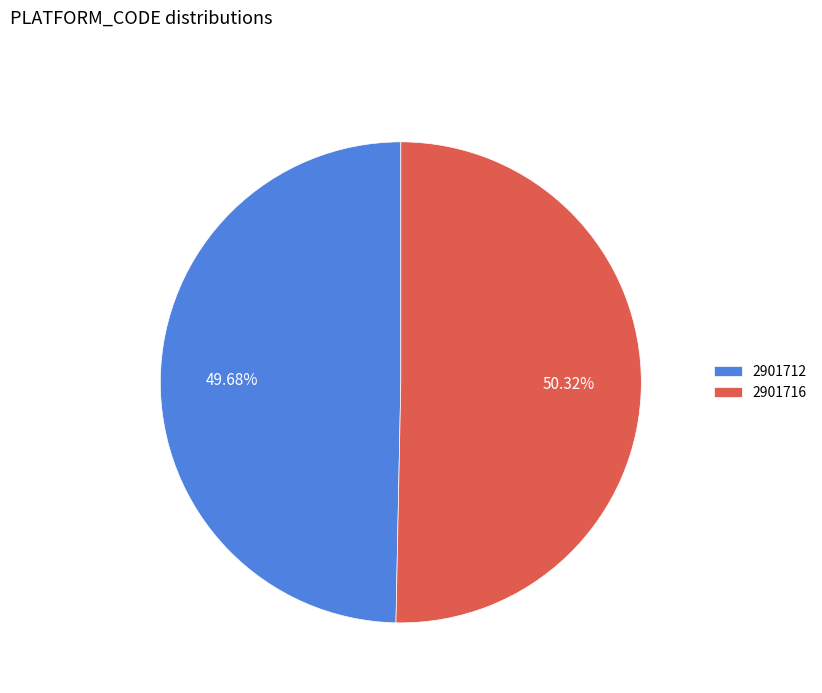

Is it true that 2901712 is 50% of the pie?

True